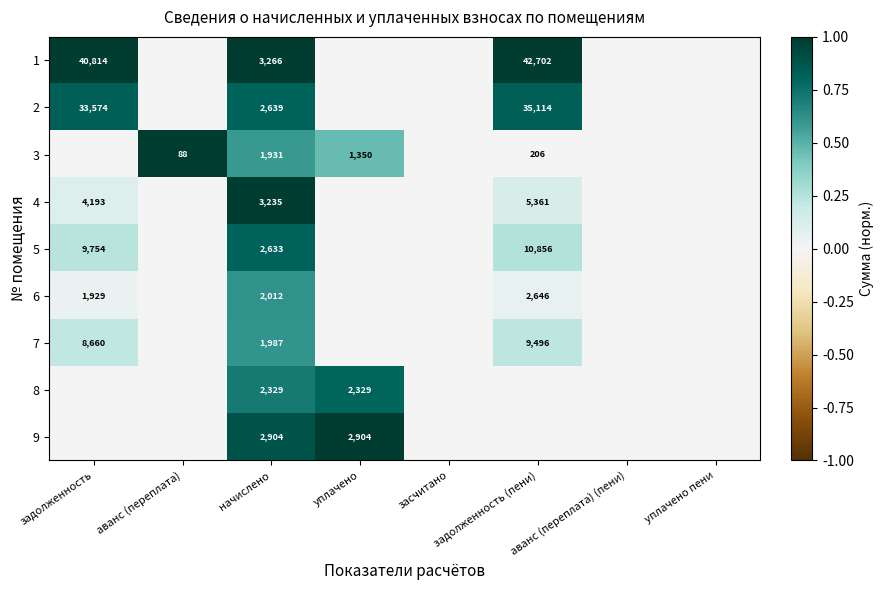

Is it true that 9 equals 1696 at начислено?

False